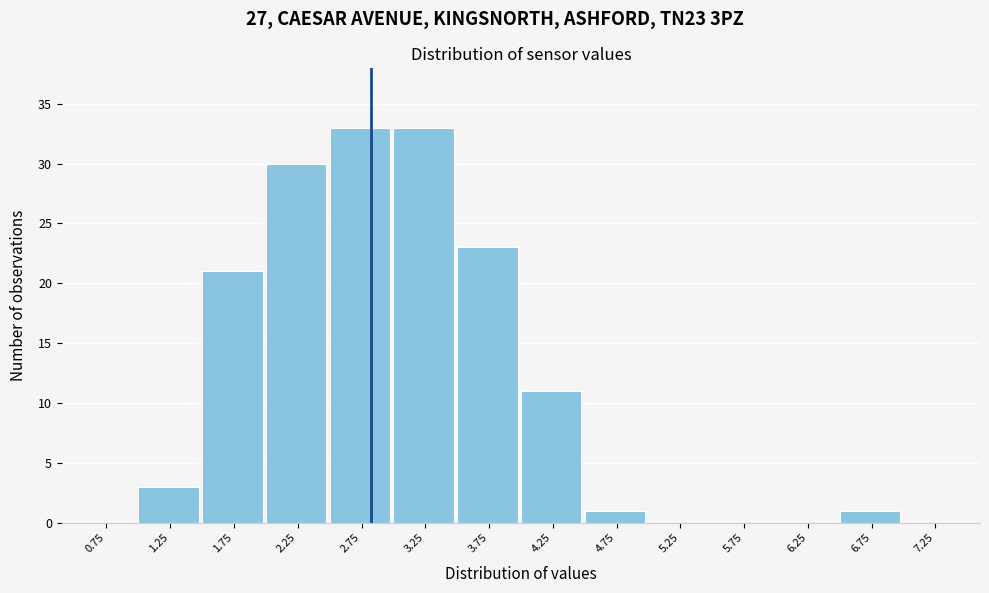

Reading left to right, list every bar in this chart as the range it spans on the x-axis followed by its height. The values are not printed on the chart, so give them approximately, as read against the axis.

0.5 to 1.0: 0
1.0 to 1.5: 3
1.5 to 2.0: 21
2.0 to 2.5: 30
2.5 to 3.0: 33
3.0 to 3.5: 33
3.5 to 4.0: 23
4.0 to 4.5: 11
4.5 to 5.0: 1
5.0 to 5.5: 0
5.5 to 6.0: 0
6.0 to 6.5: 0
6.5 to 7.0: 1
7.0 to 7.5: 0